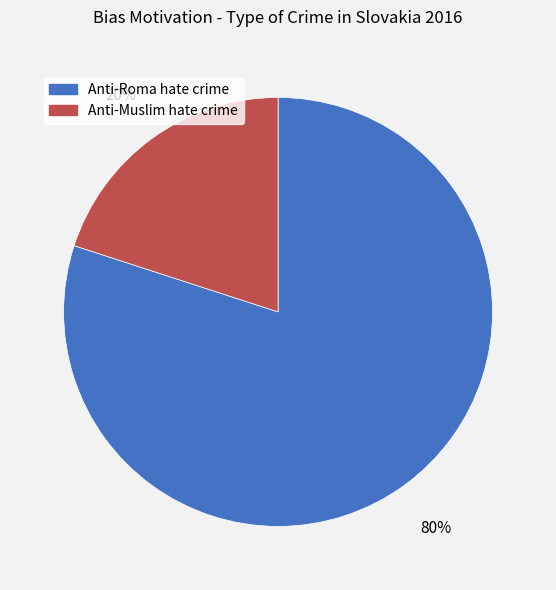

Do Anti-Muslim hate crime and Anti-Roma hate crime together represent more than half of the pie?

Yes